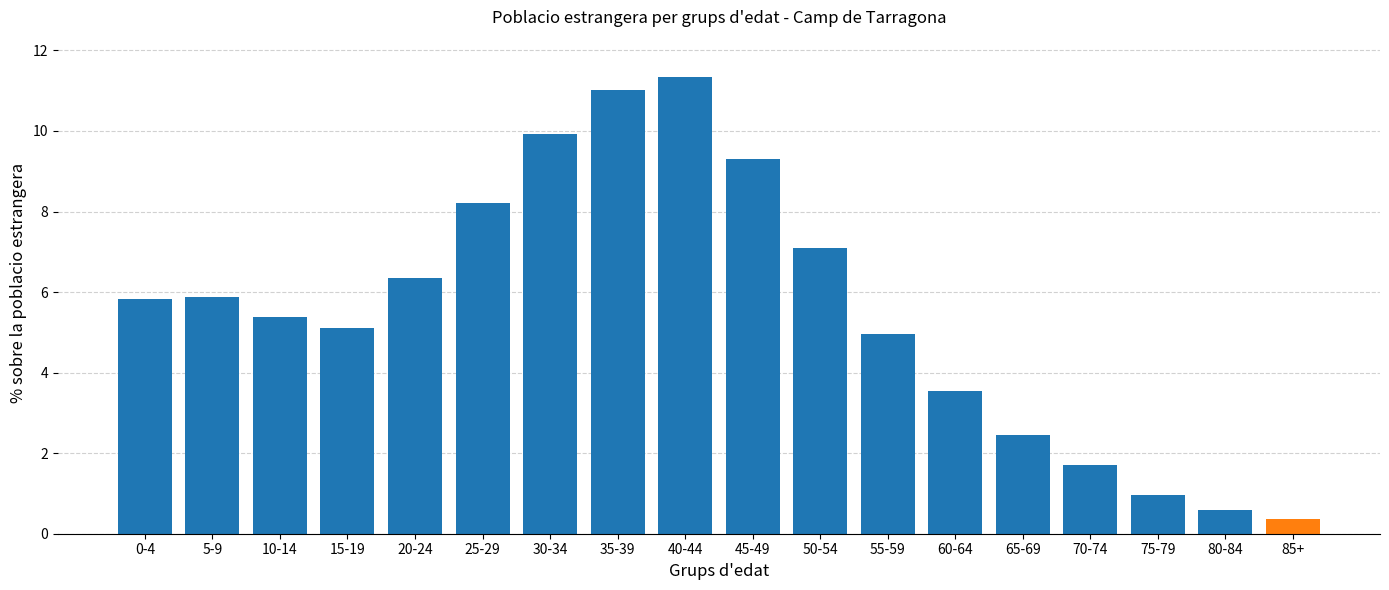

Which category has the highest value across all series?

40-44